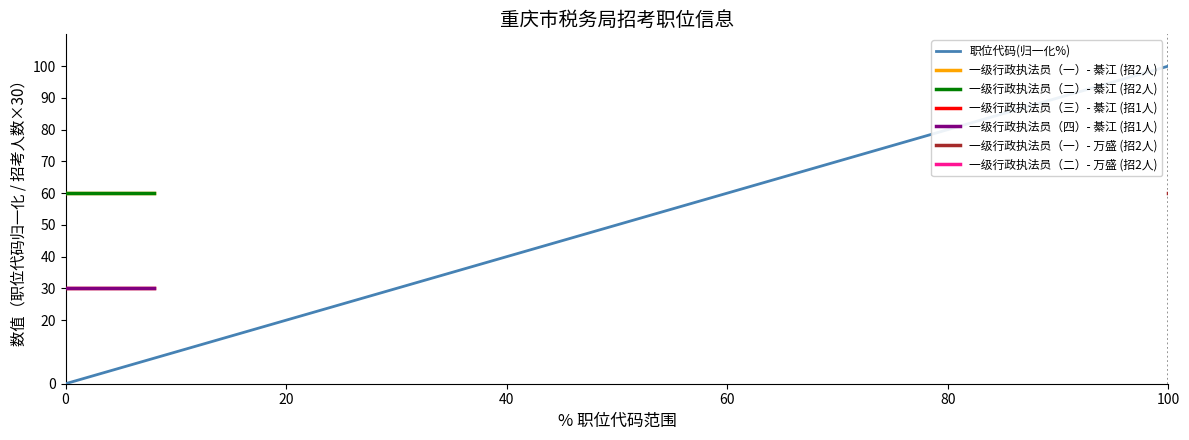

Is this an area chart (filled region under the line)?

No